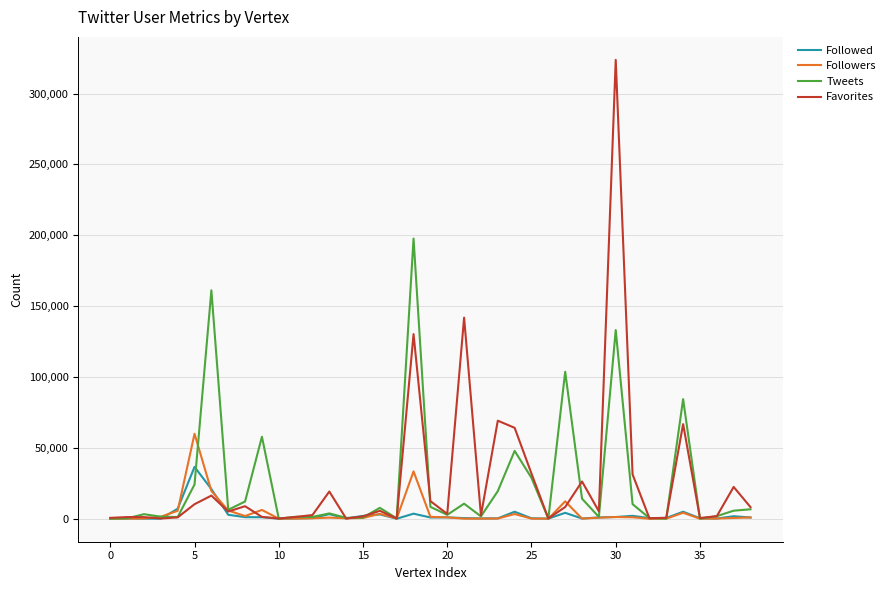

Rank the series by their maximum value, from lowest to highest.

Followed, Followers, Tweets, Favorites